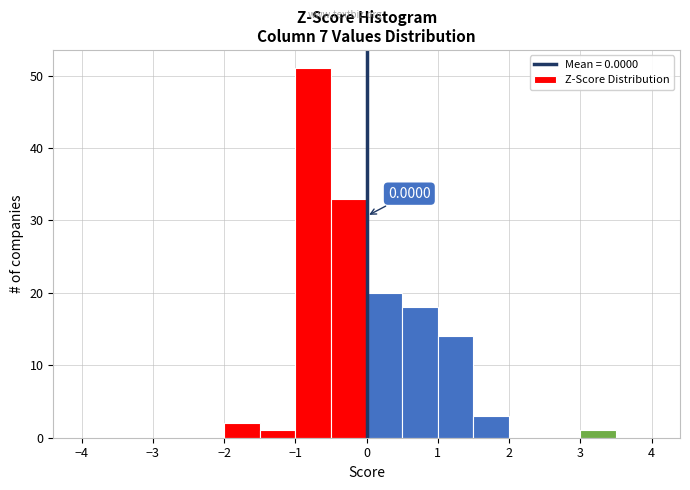

Over which range of the x-axis is the bar tallest?

-1.0 to -0.5